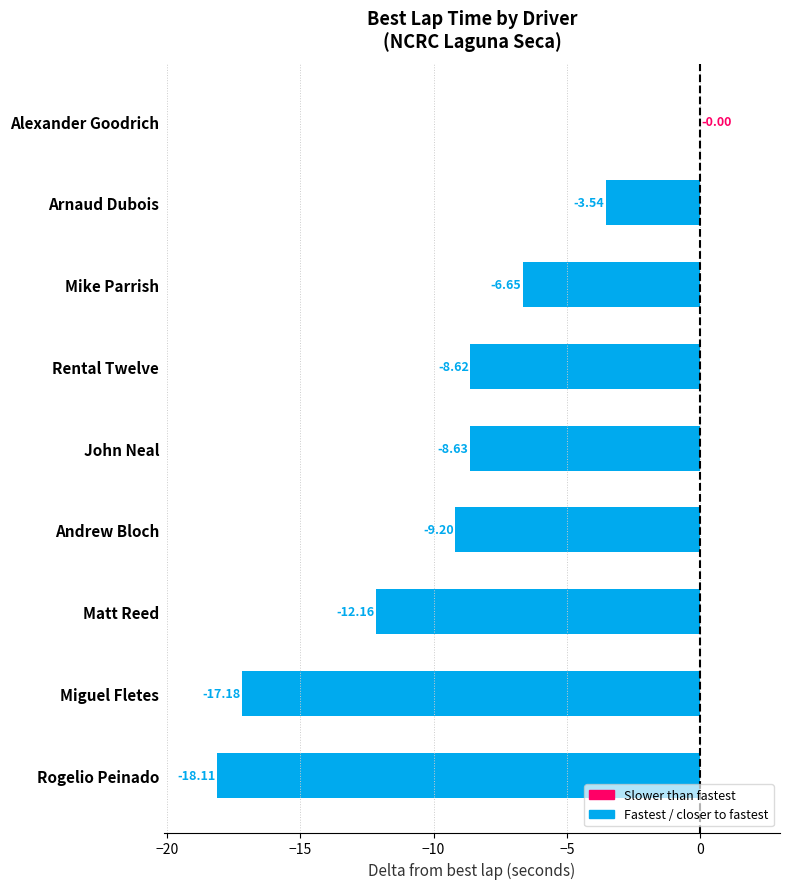

Which category has the highest value across all series?

Alexander Goodrich